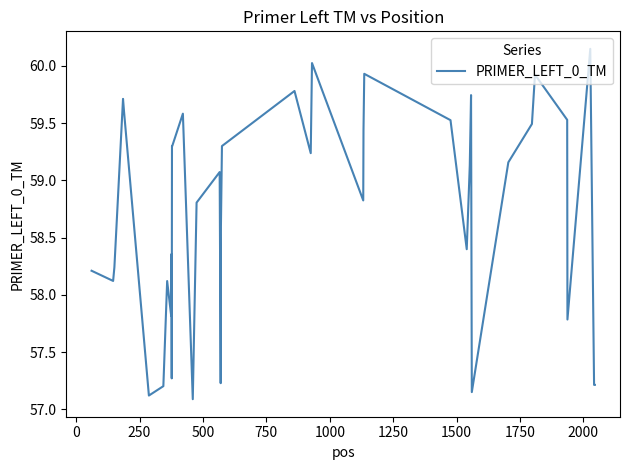

Does the chart have visible grid lines?

No